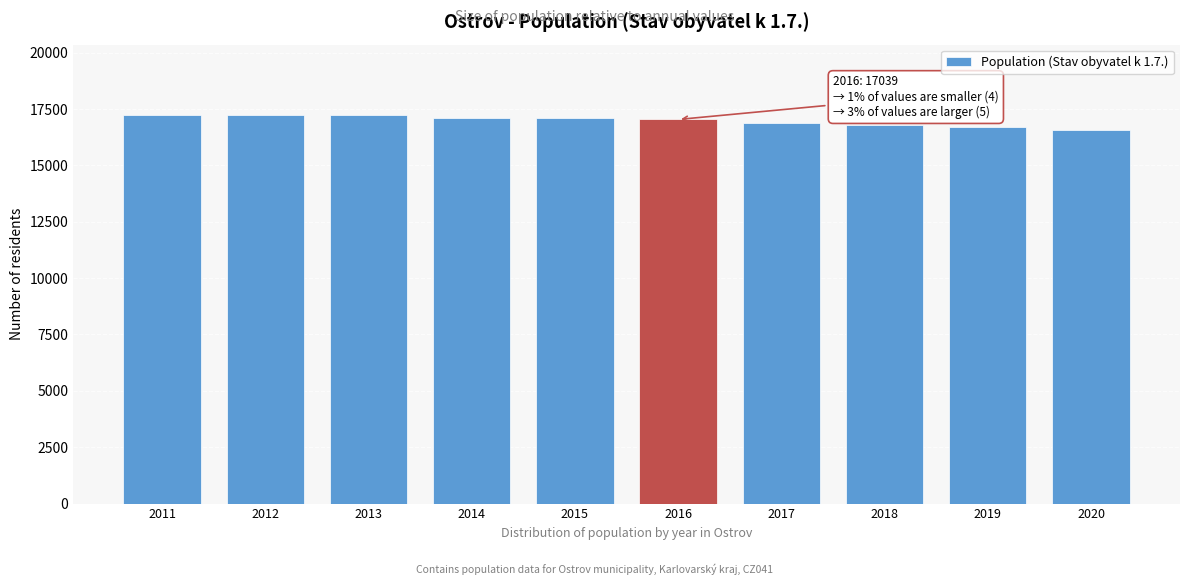

What is the change in value from 2012 to 2019?

-516